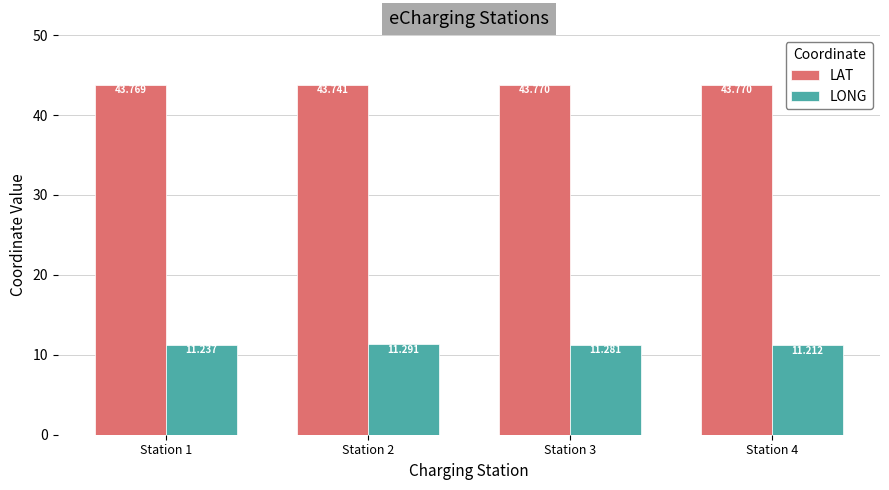

Between Station 2 and Station 3, which series saw the biggest shift?

LAT